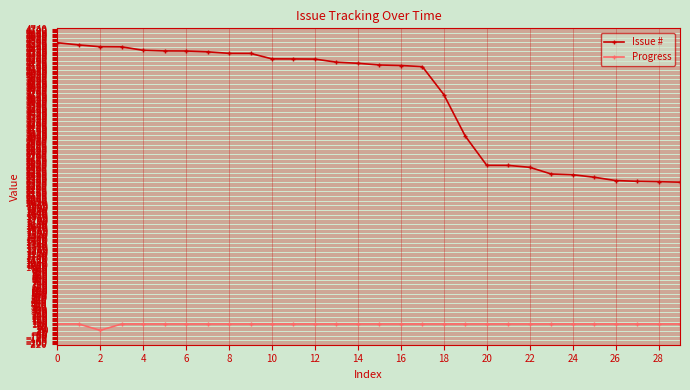

What is the maximum value shown in the chart?

4518